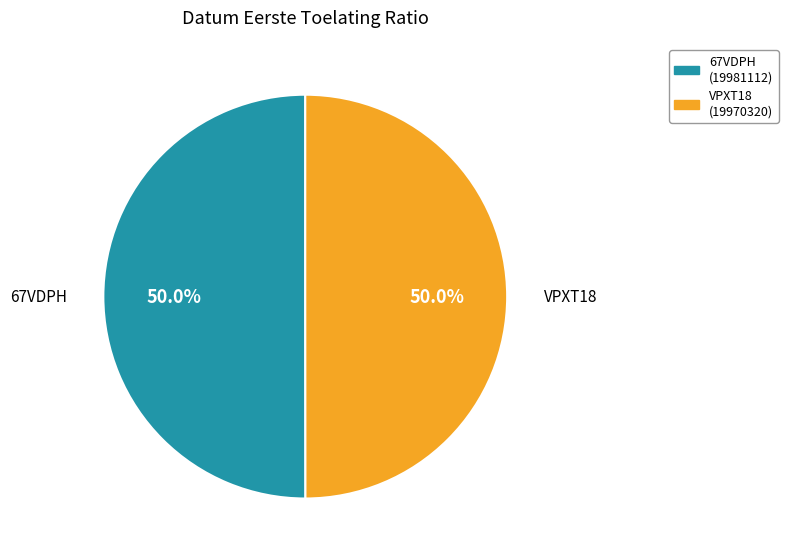

Is the sum of VPXT18 and 67VDPH greater than half?

Yes